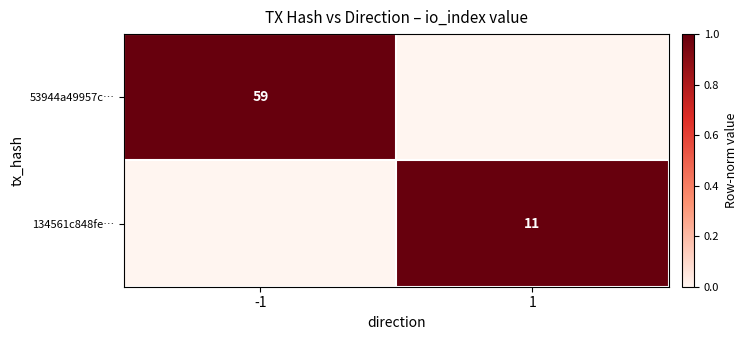

At how many categories does at least one series exceed 0?

2